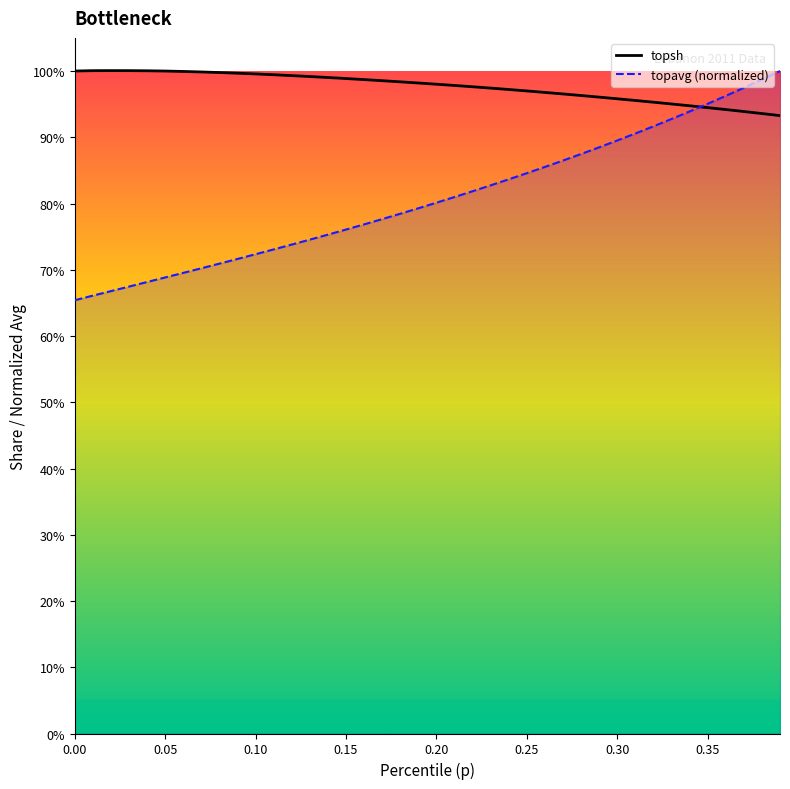

Which series has the widest spread of values?

topavg (normalized)